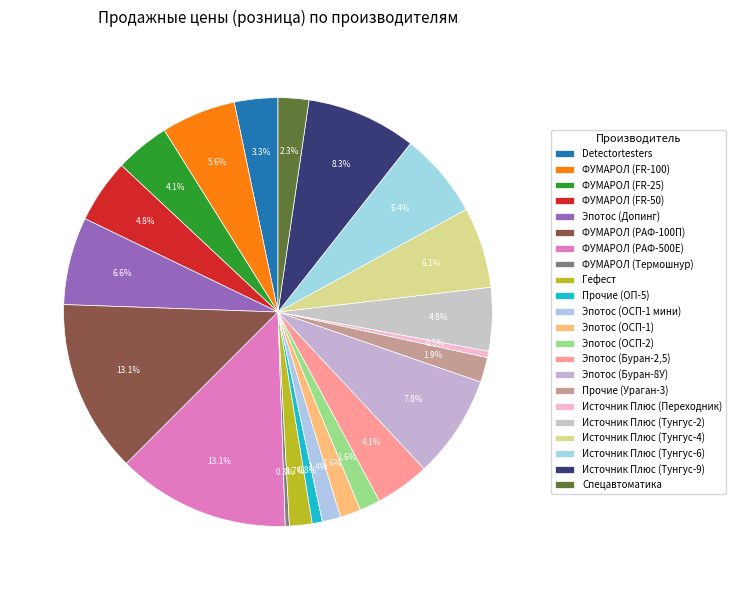

Count the number of slices in the pie.

22